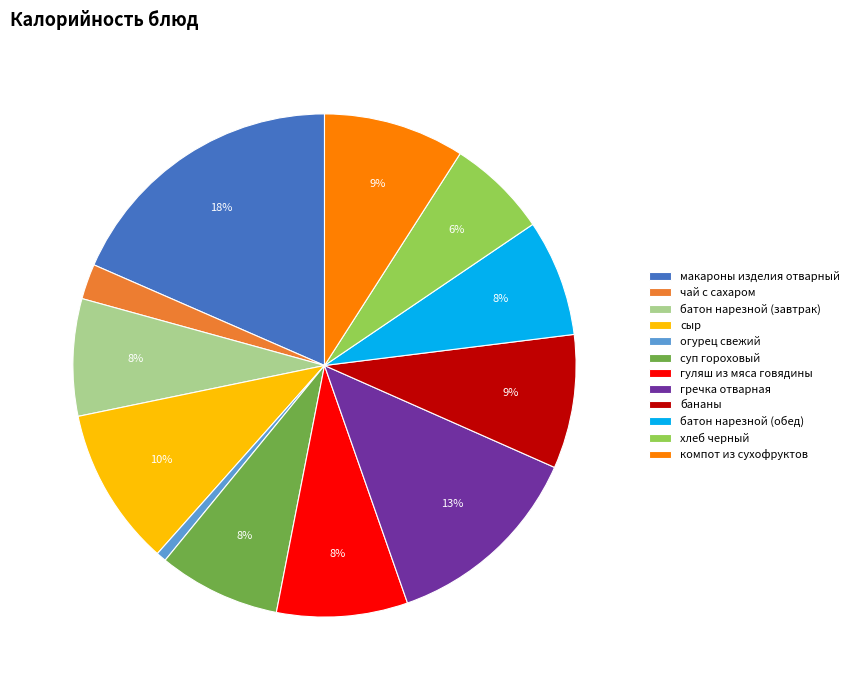

To the nearest percent, what is the average slice percentage?

8%